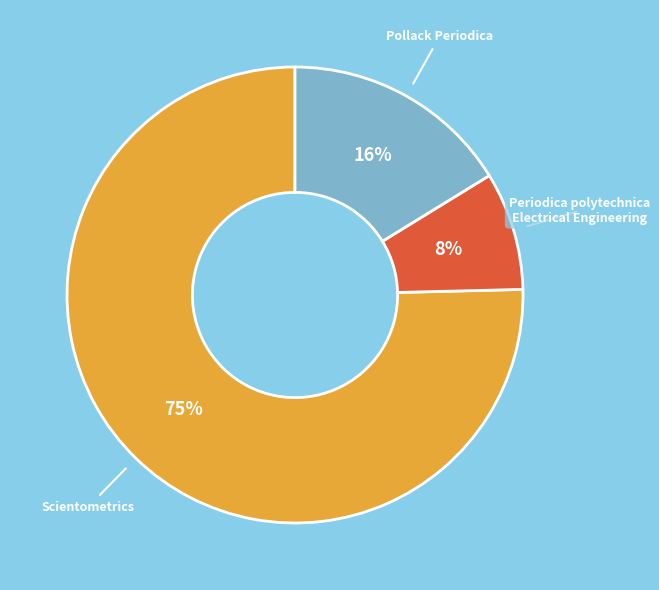

To the nearest percent, what portion does Periodica polytechnica Electrical Engineering represent?

8%